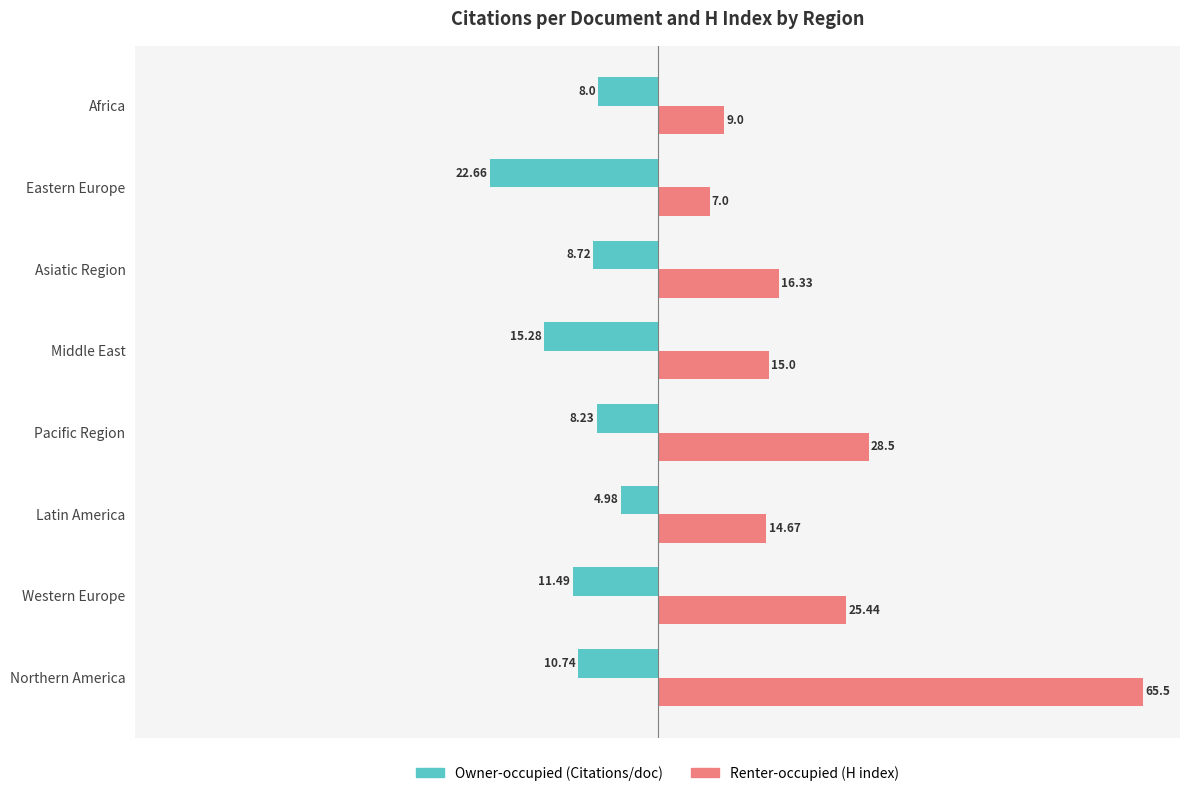

At which category is the sum across all series the highest?

Northern America